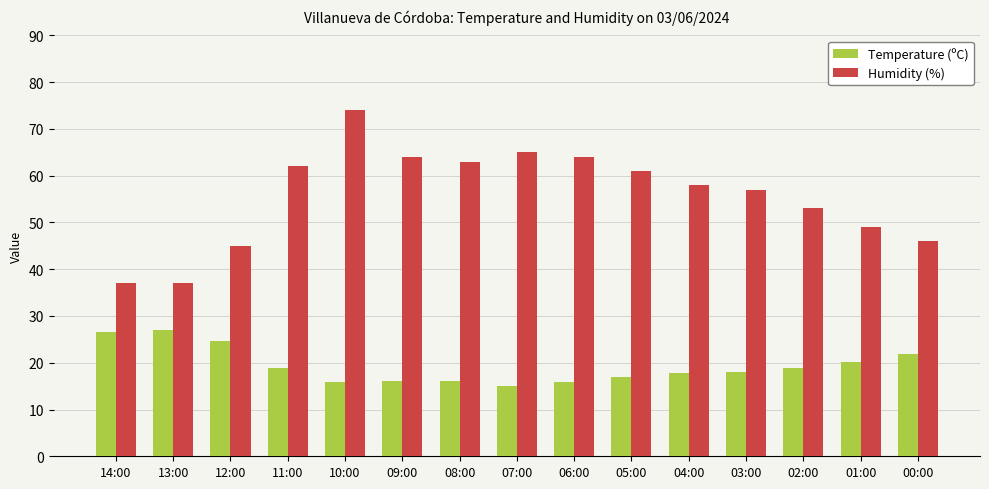

Which series changed the most between 06:00 and 01:00?

Humidity (%)